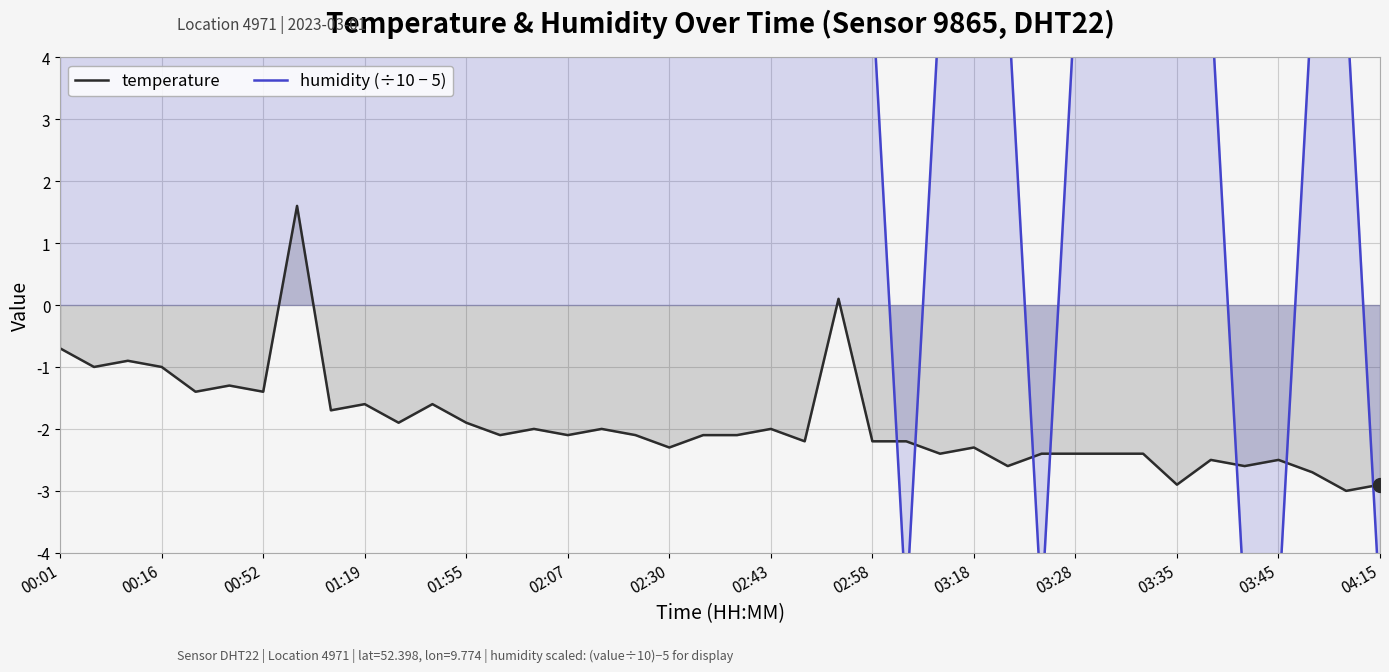

At how many categories does at least one series exceed -1?

35